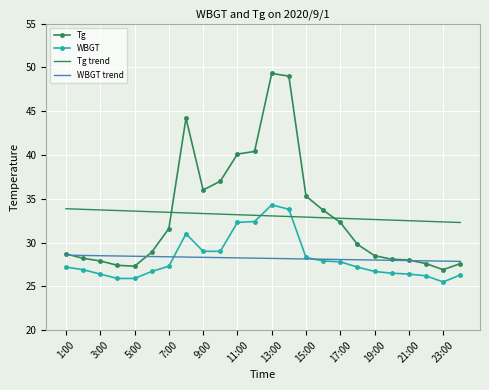

True or false: Tg trend and WBGT intersect in this chart.

True